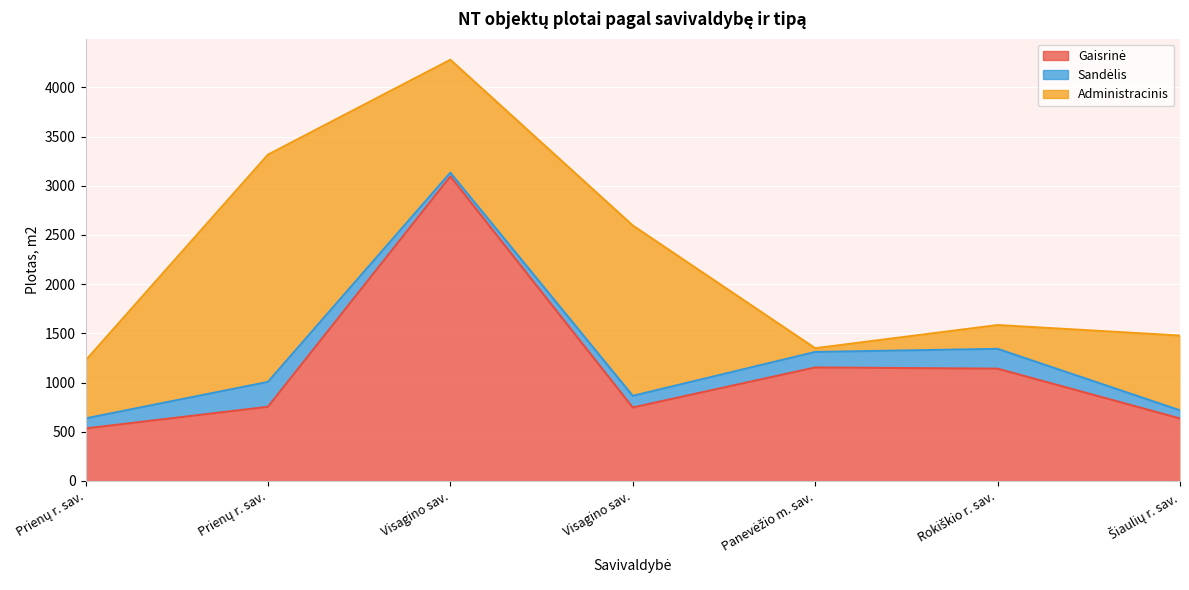

At which label does Administracinis first exceed 759?

Prienų r. sav.